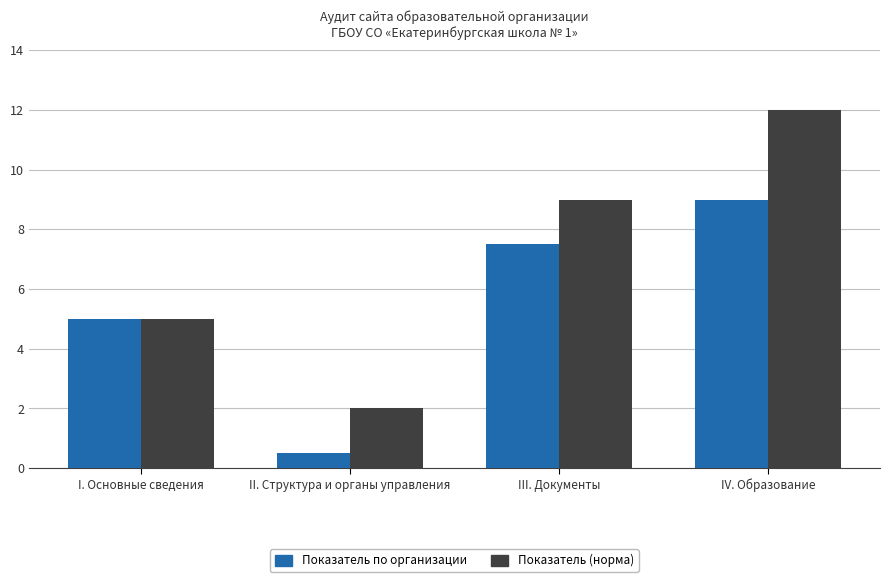

Which series changed the most between III. Документы and IV. Образование?

Показатель (норма)